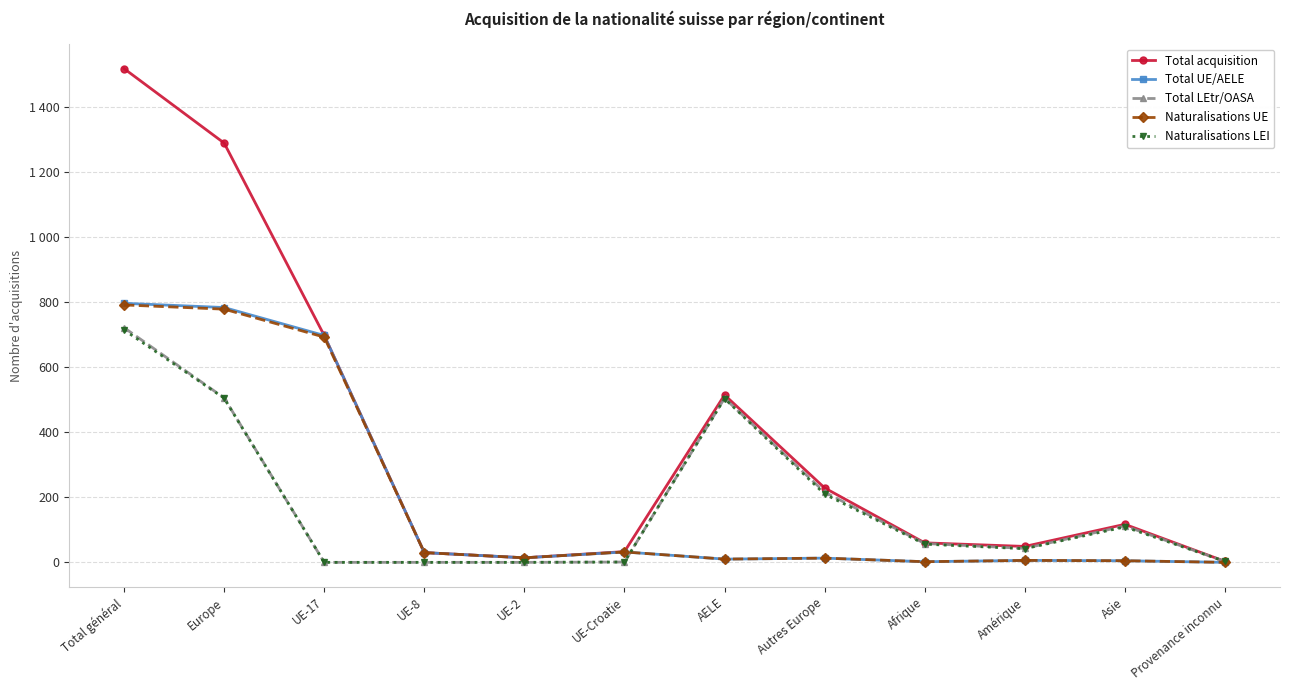

Does the chart have visible grid lines?

Yes